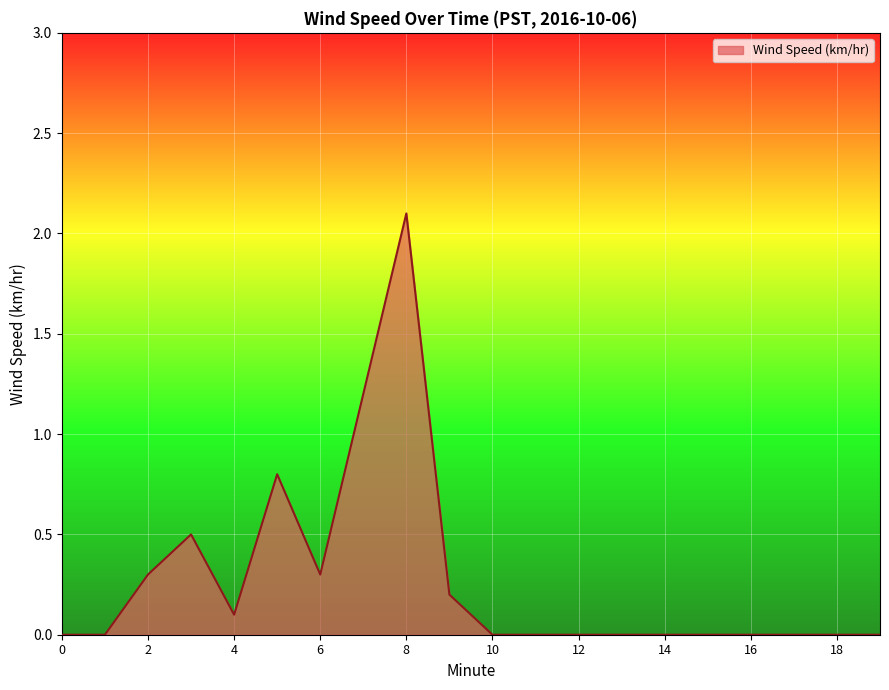

Does the chart have visible grid lines?

Yes